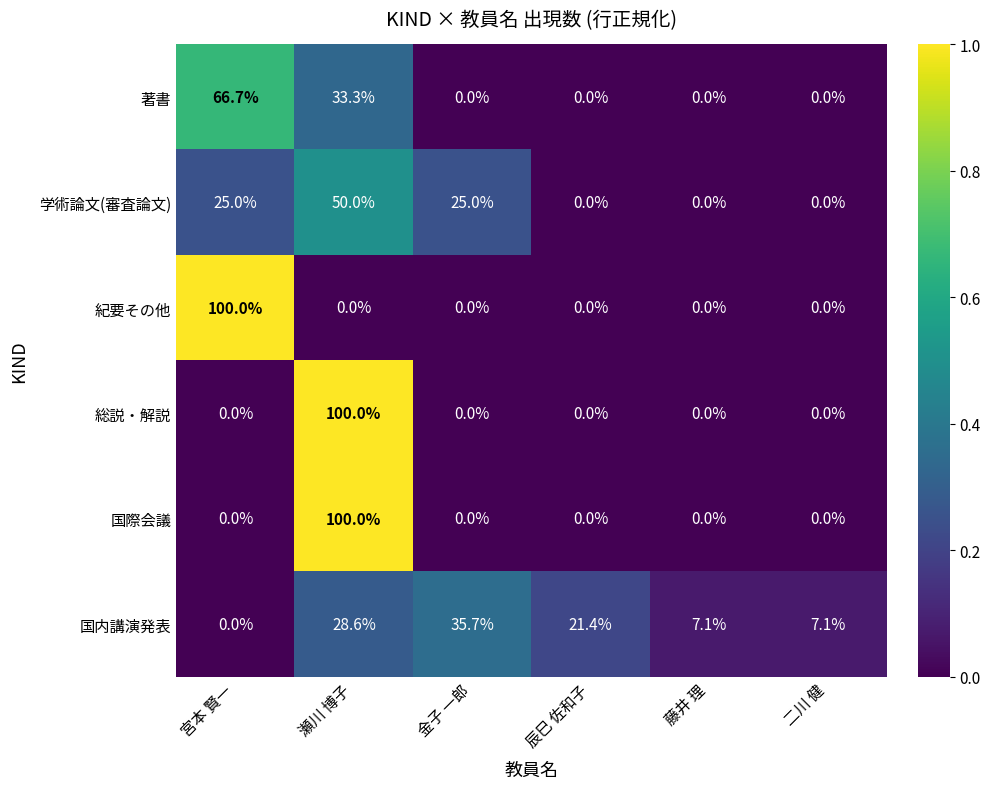

At which category is the sum across all series the highest?

瀬川 博子